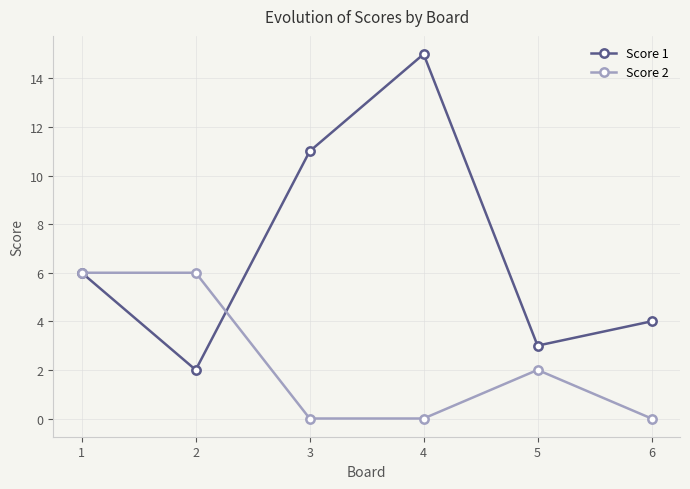

What is the total value across all series at 4?

15